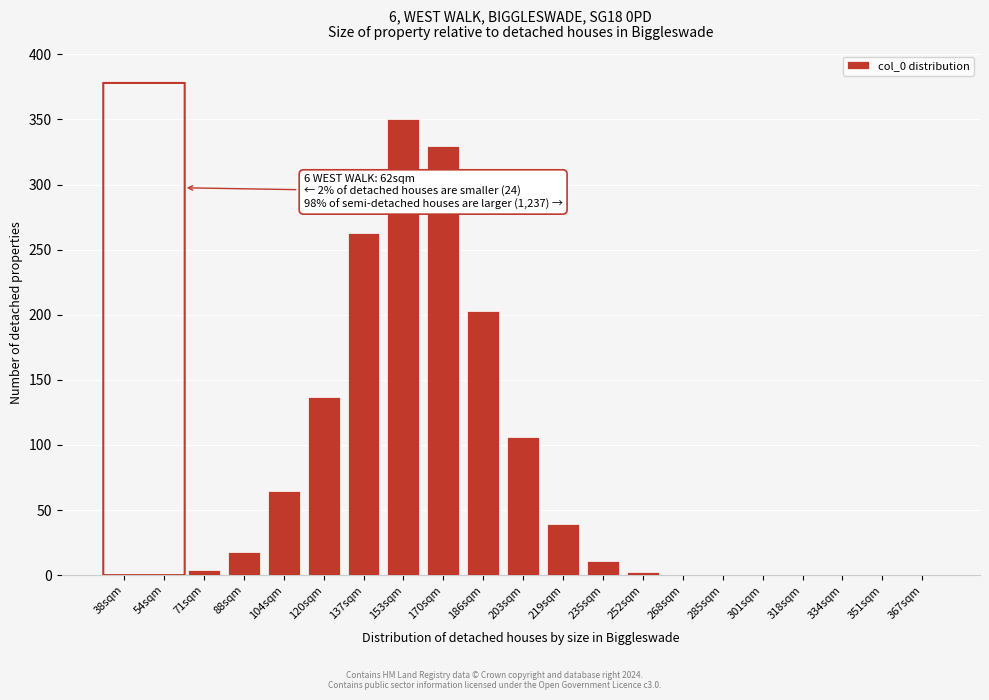

What is the approximate value at 88sqm?

18.0